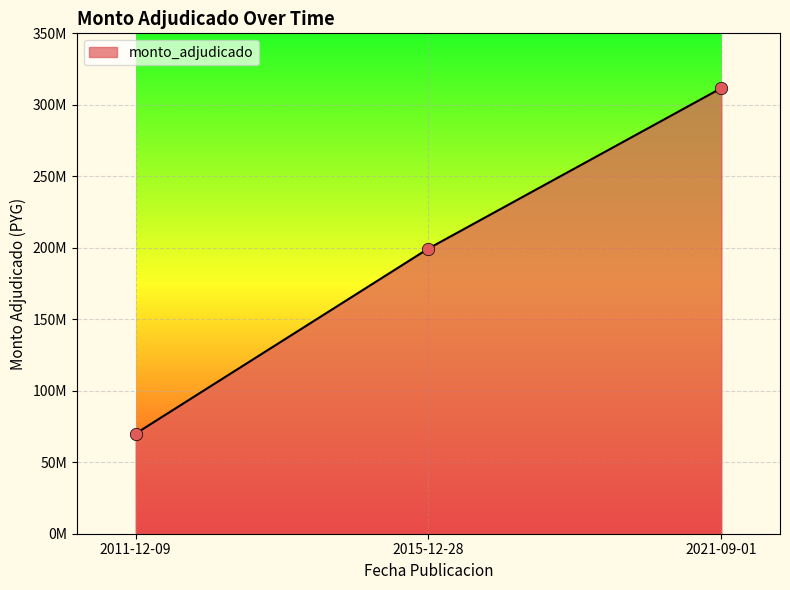

Between 2021-09-01 and 2011-12-09, which is larger?

2021-09-01